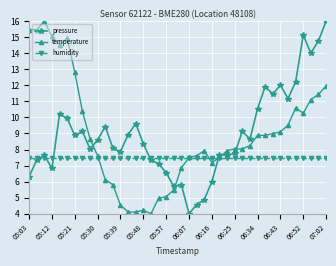

What is the minimum value for pressure?

4.0